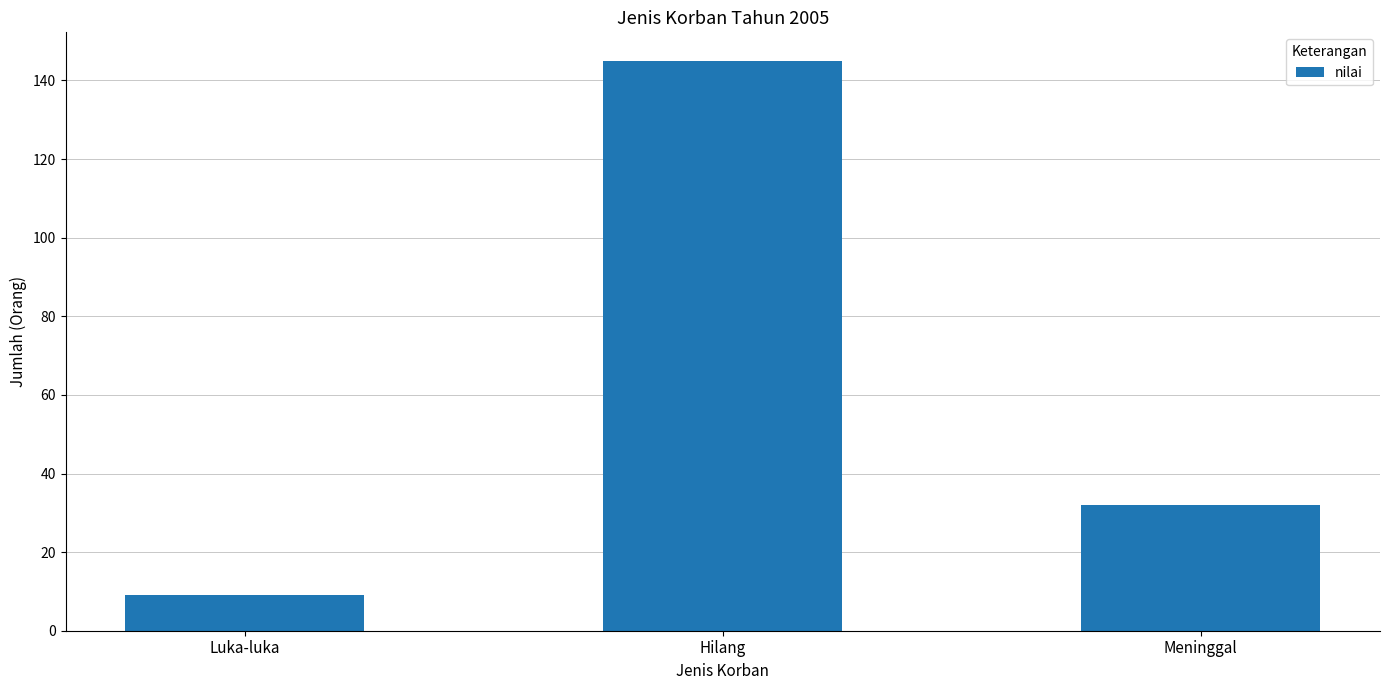

What is the greatest value displayed?

145